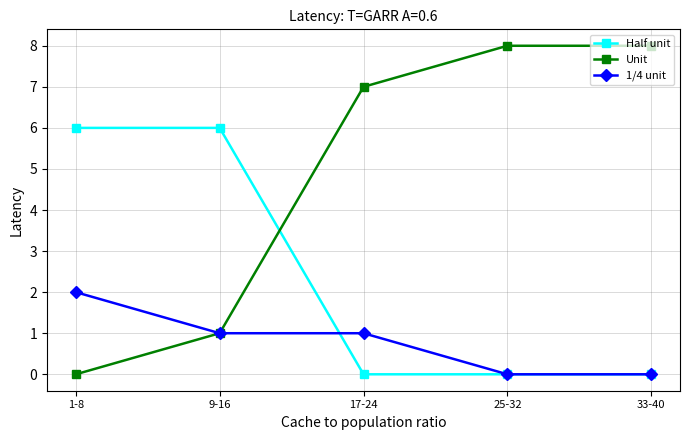

Rank the series at 17-24 from lowest to highest value.

Half unit, 1/4 unit, Unit